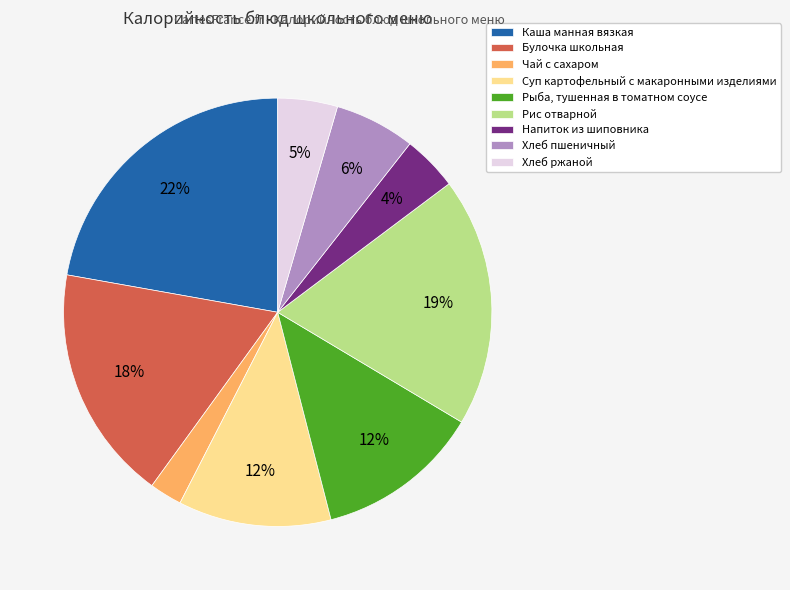

What is the ratio of the value at Каша манная вязкая to the value at Рис отварной?

1.2